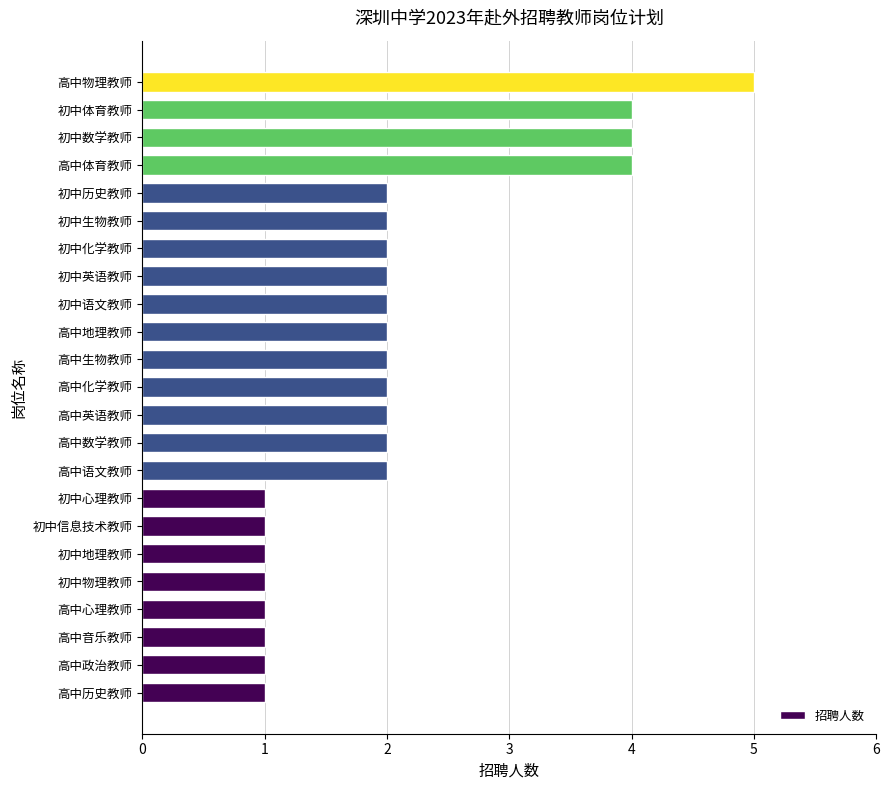

What is the difference between the second highest and minimum values?

3